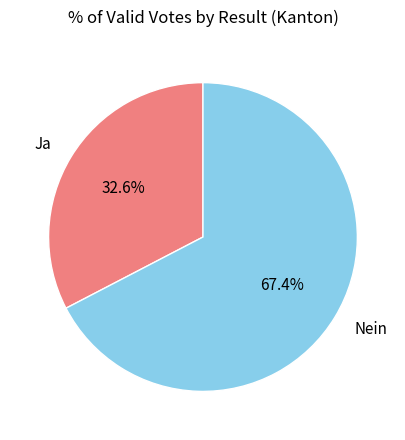

Rank the categories by value from highest to lowest.

Nein, Ja